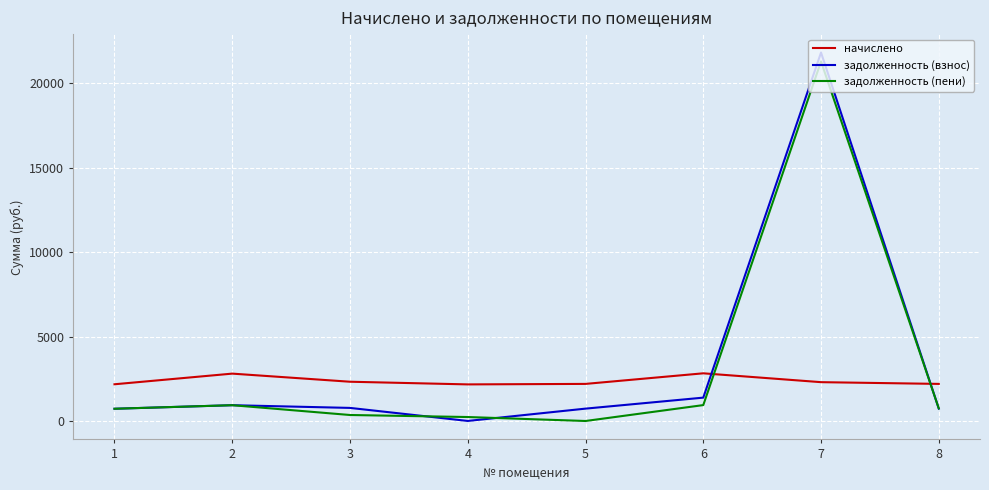

Where does the начислено series first go above 2298?

2